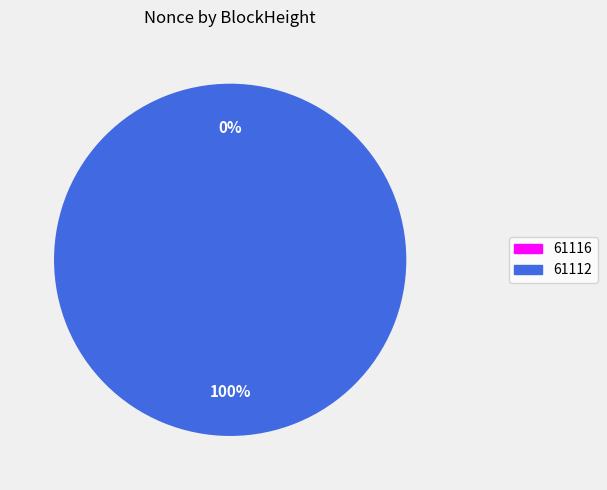

To the nearest percent, what is the combined percentage of 61116 and 61112?

100%